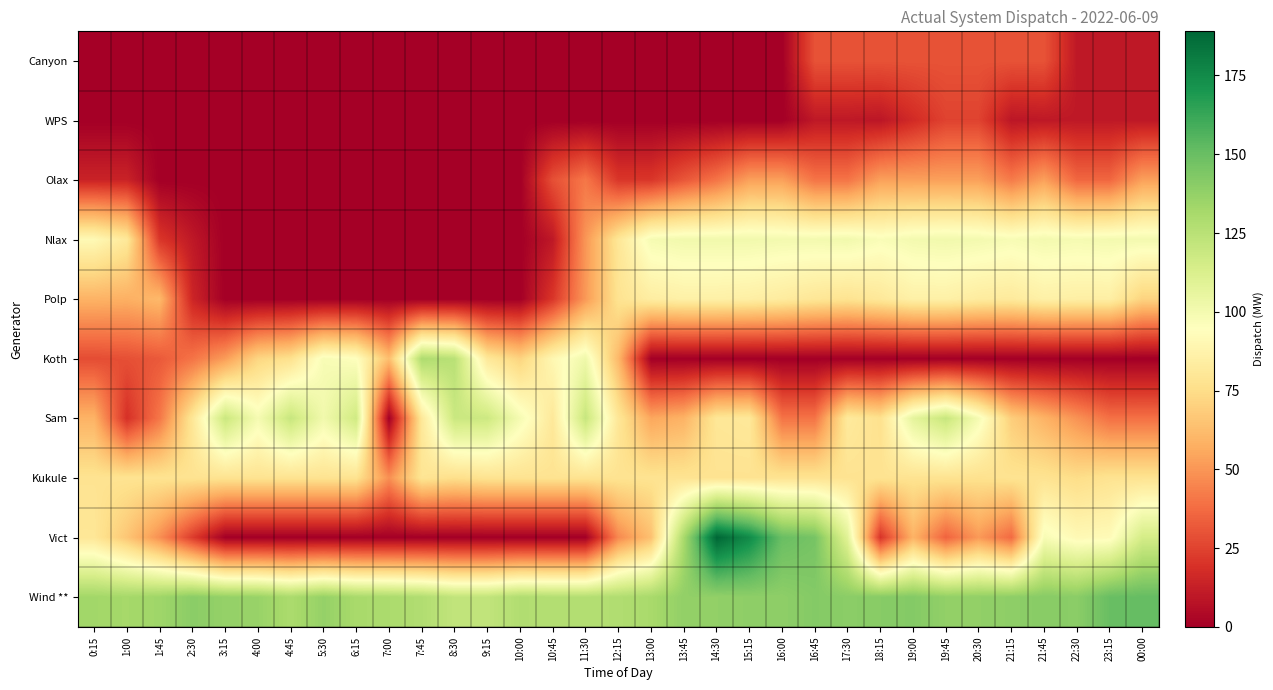

At which category does the chart reach its minimum across all series?

0:15